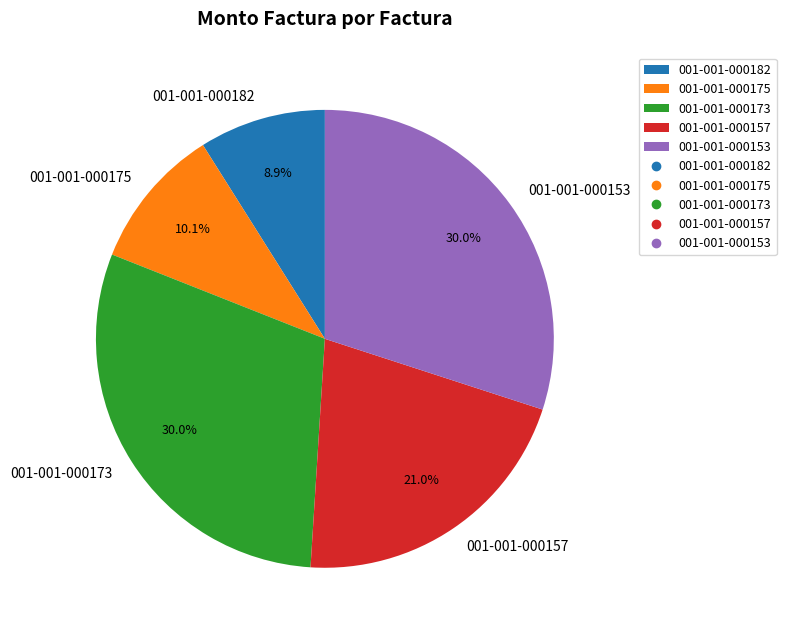

How many segments does this pie chart have?

5